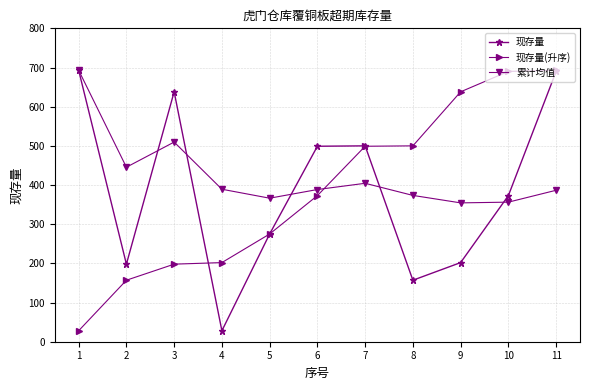

Where does the 累计均值 series first go above 388?

1